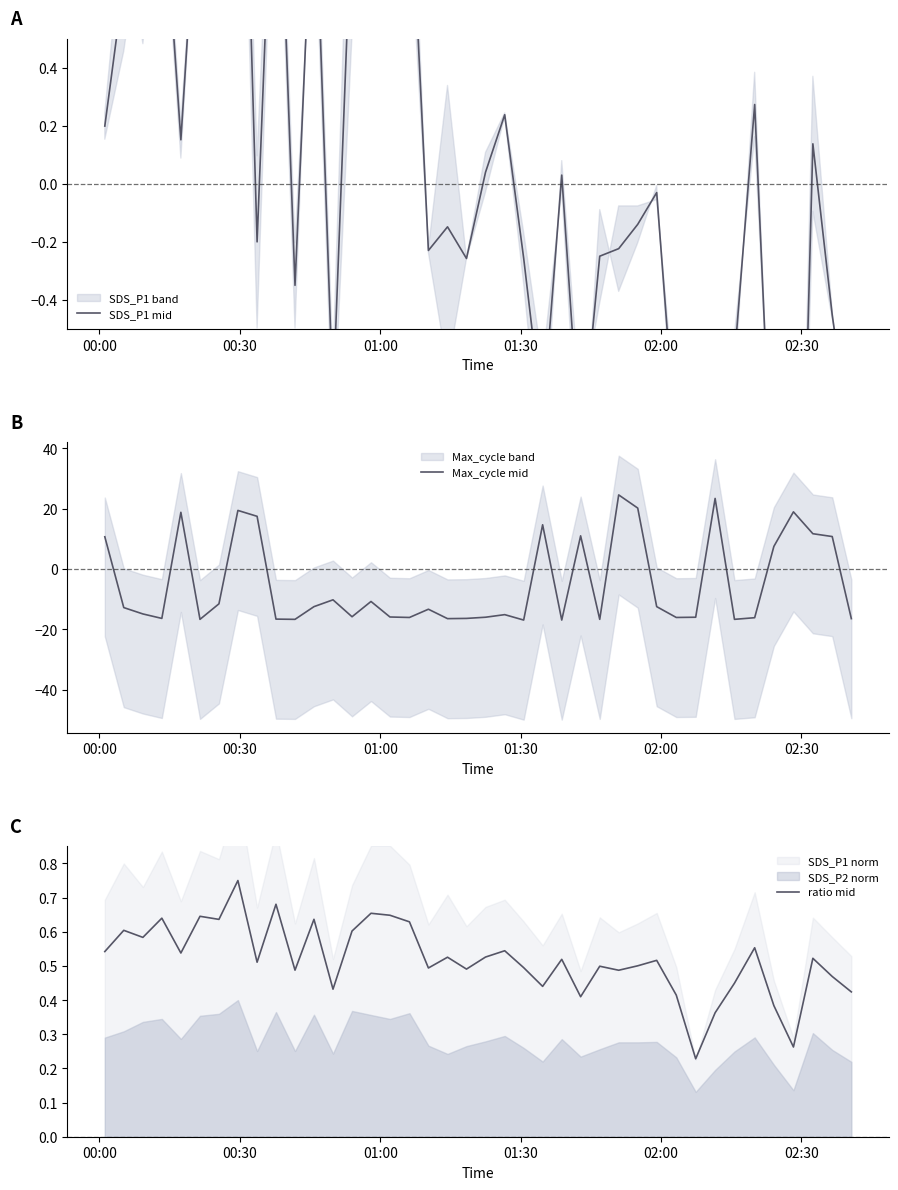

Reading right to left, extract all data points from this chart.

SDS_P1 mid: -0.9	-0.5	0.1	-2.4	-1.2	0.3	-0.6	-1.4	-2.6	-0.9	-0.0	-0.1	-0.2	-0.2	-0.9	0.0	-0.8	-0.3	0.2	0.0	-0.3	-0.1	-0.2	1.1	1.2	1.3	1.0	-0.7	1.1	-0.3	1.5	-0.2	2.1	1.2	1.2	0.2	1.1	0.7	0.7	0.2
Max_cycle mid: -16.5	10.7	11.7	18.9	7.5	-16.2	-16.7	23.4	-16.0	-16.1	-12.5	20.2	24.5	-16.7	11.0	-16.9	14.6	-16.9	-15.1	-16.0	-16.4	-16.5	-13.3	-16.1	-15.9	-10.8	-15.8	-10.2	-12.5	-16.7	-16.6	17.4	19.4	-11.6	-16.7	18.8	-16.4	-14.9	-12.8	10.7
ratio mid: 0.4	0.5	0.5	0.3	0.4	0.6	0.4	0.4	0.2	0.4	0.5	0.5	0.5	0.5	0.4	0.5	0.4	0.5	0.5	0.5	0.5	0.5	0.5	0.6	0.6	0.7	0.6	0.4	0.6	0.5	0.7	0.5	0.8	0.6	0.6	0.5	0.6	0.6	0.6	0.5